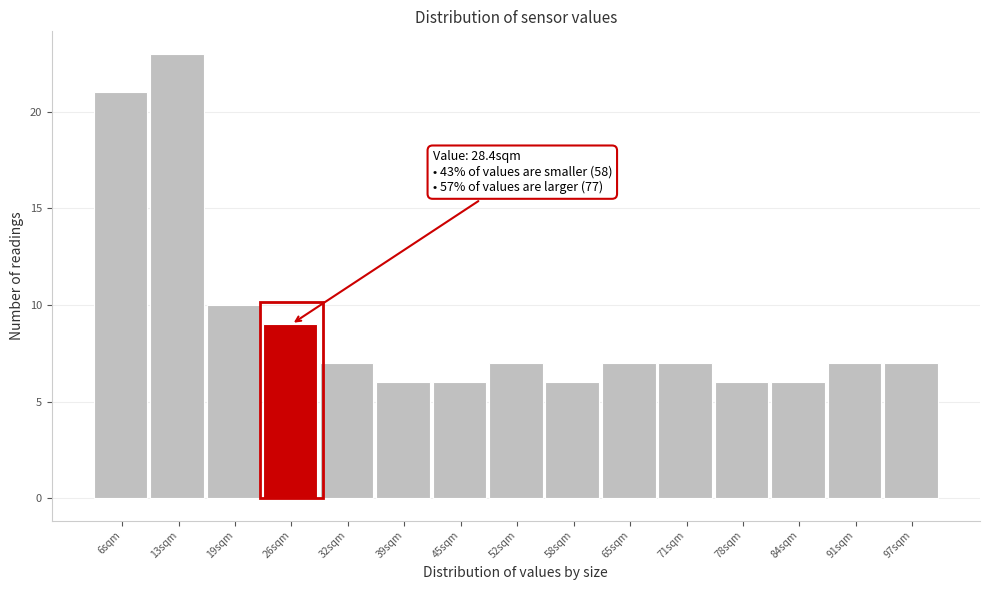

Reading left to right, what are all the values shown in this chart?

21	23	10	9	7	6	6	7	6	7	7	6	6	7	7